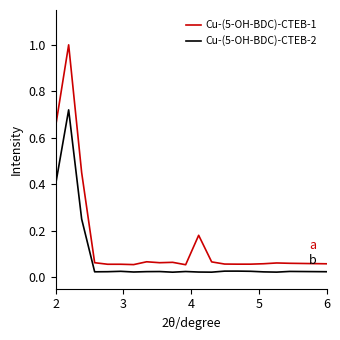

List the series in order of their overall mean, lowest first.

Cu-(5-OH-BDC)-CTEB-2, Cu-(5-OH-BDC)-CTEB-1